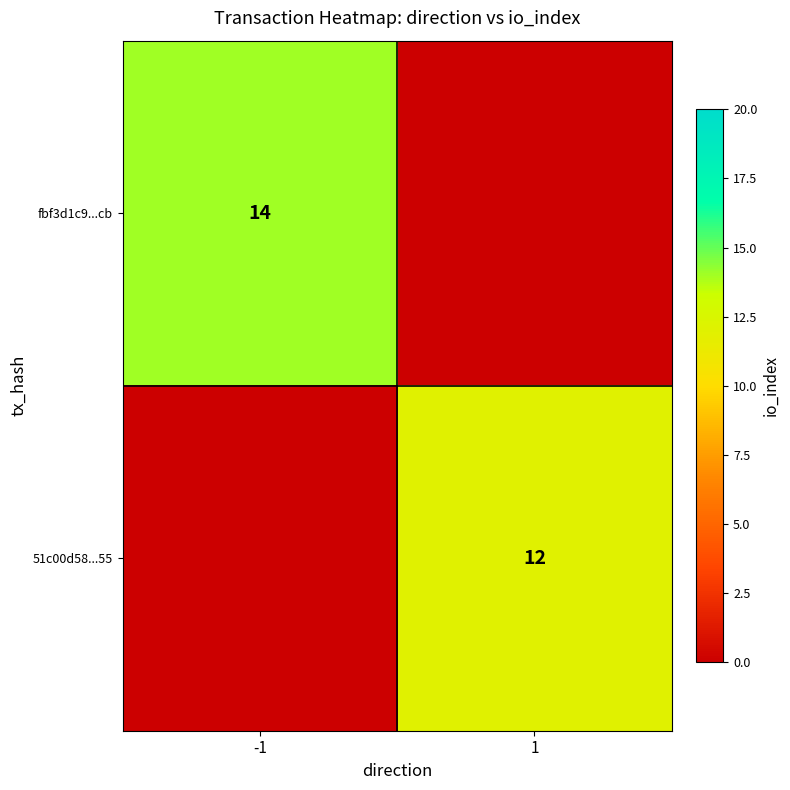

How many categories are shown in the chart?

2